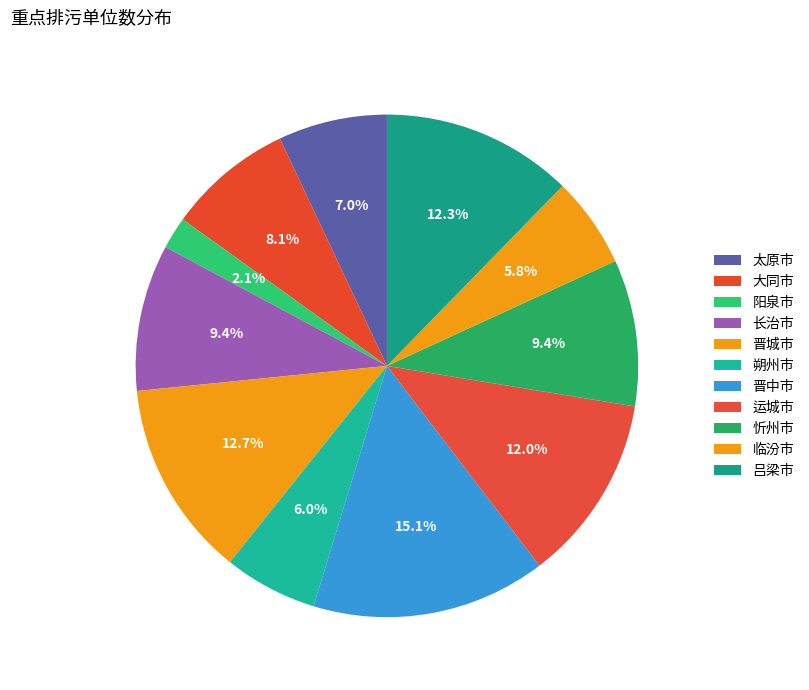

Combined, do 晋中市 and 朔州市 account for over 50%?

No